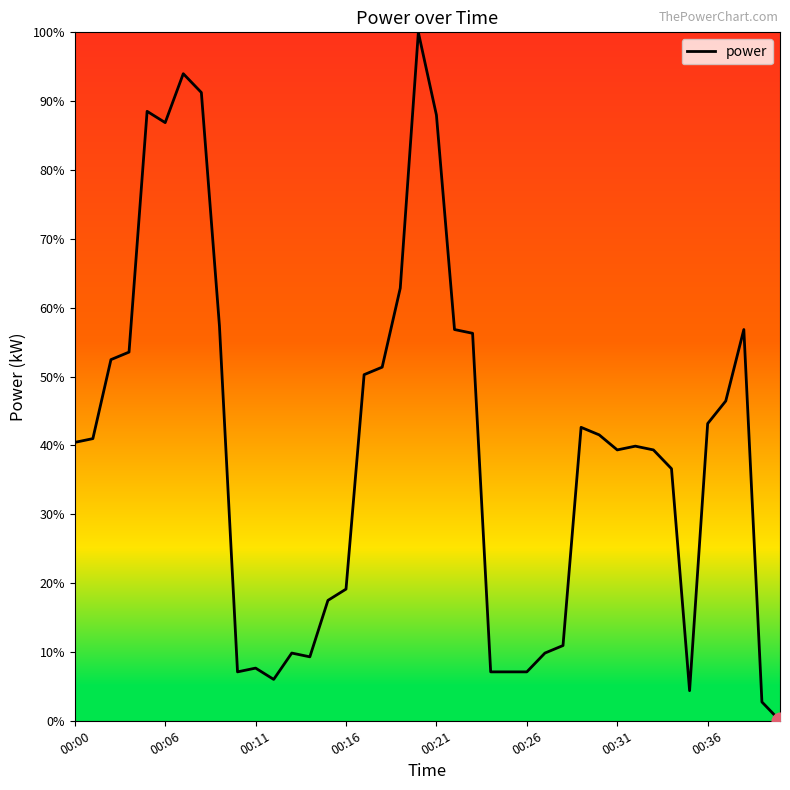

What is the difference between the maximum and minimum values?

100.0